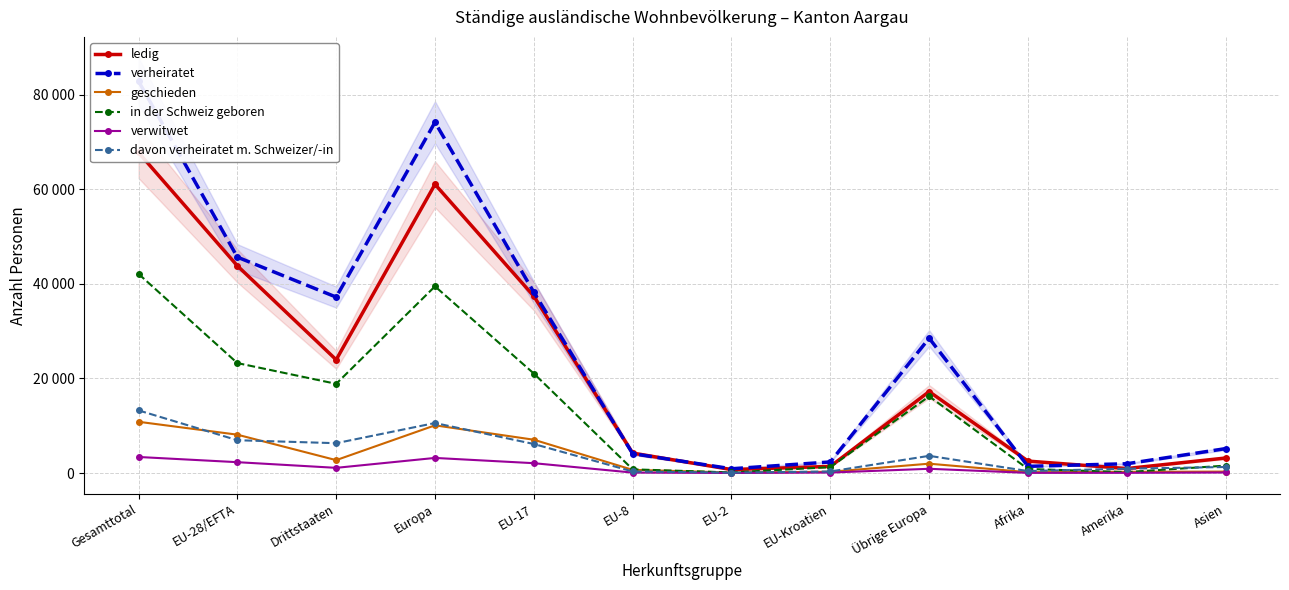

True or false: verheiratet and geschieden intersect in this chart.

False